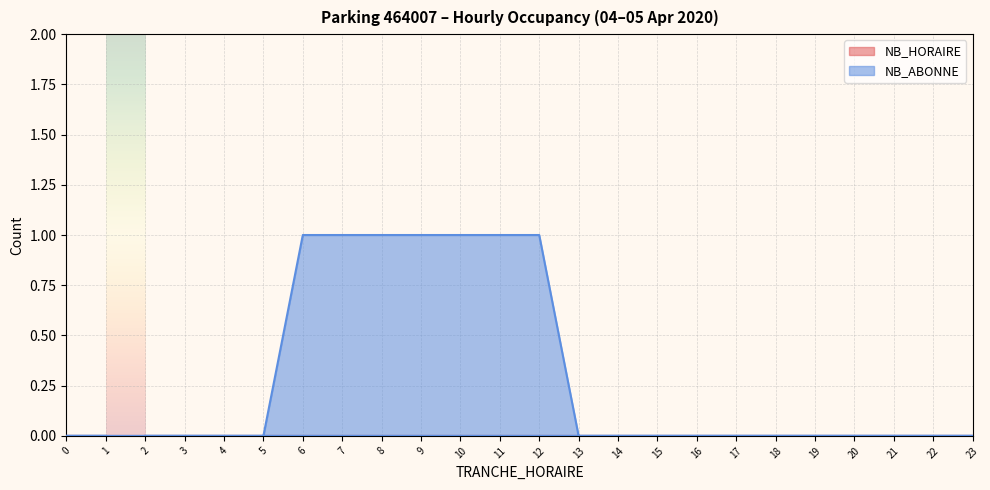

Between 11 and 13, which series saw the biggest shift?

NB_ABONNE